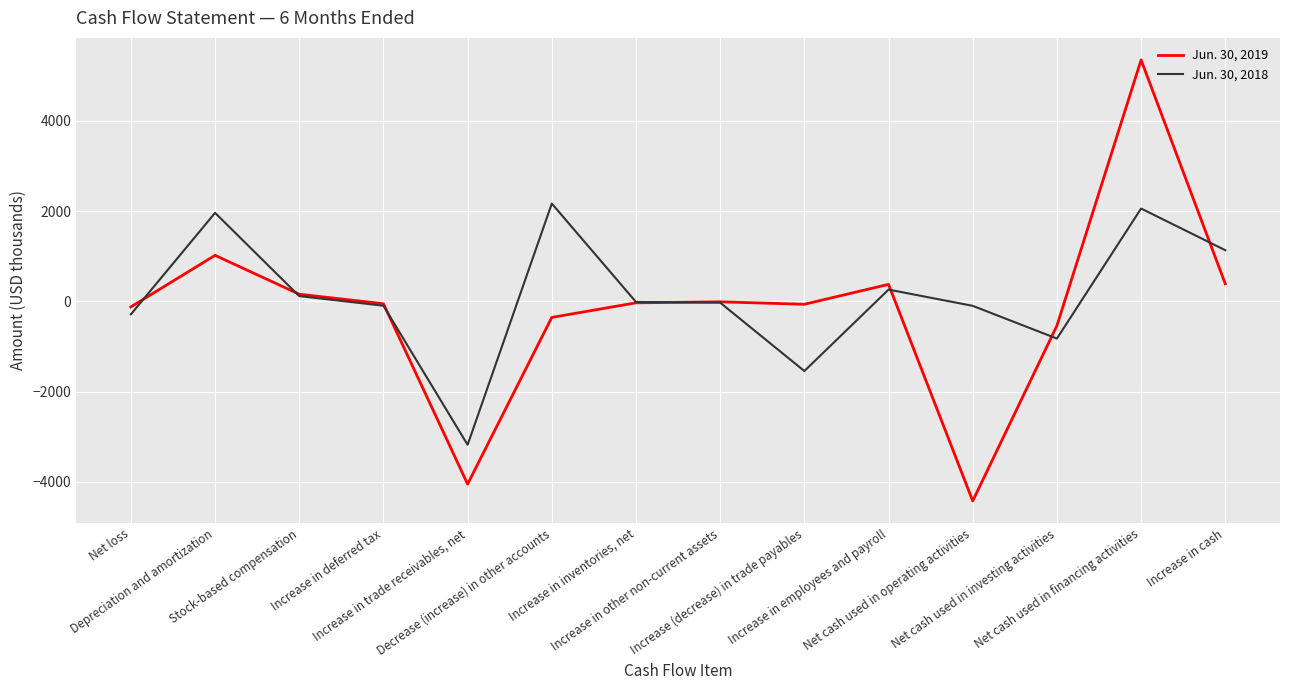

The Jun. 30, 2018 series shows 1001 at Net cash used in financing activities. True or false?

False